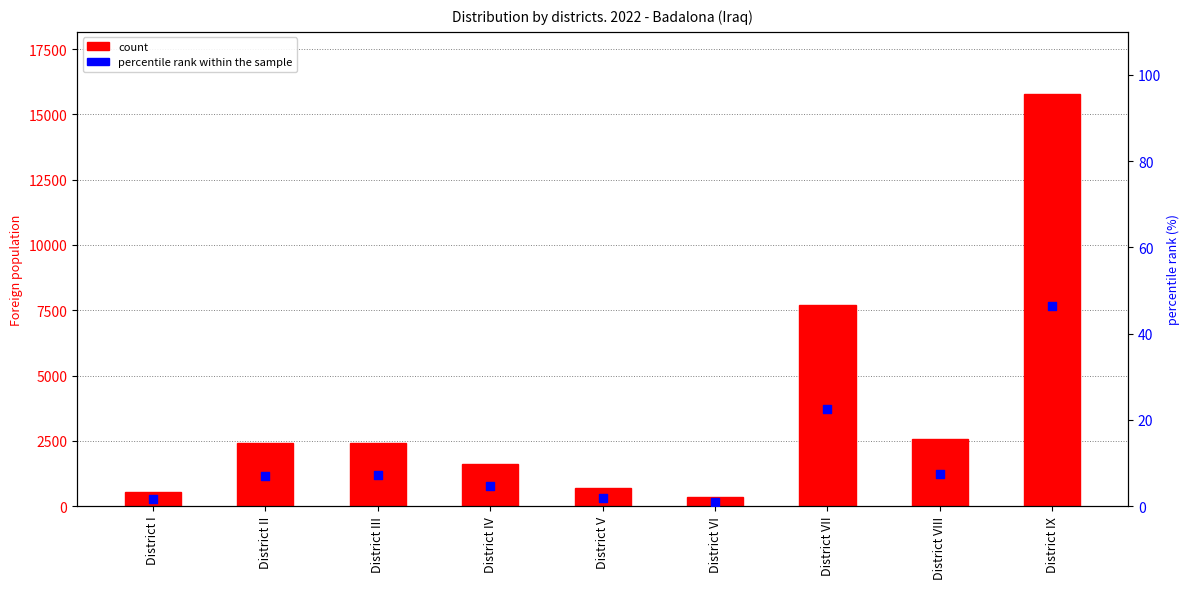

At how many categories does at least one series exceed 1410?

6